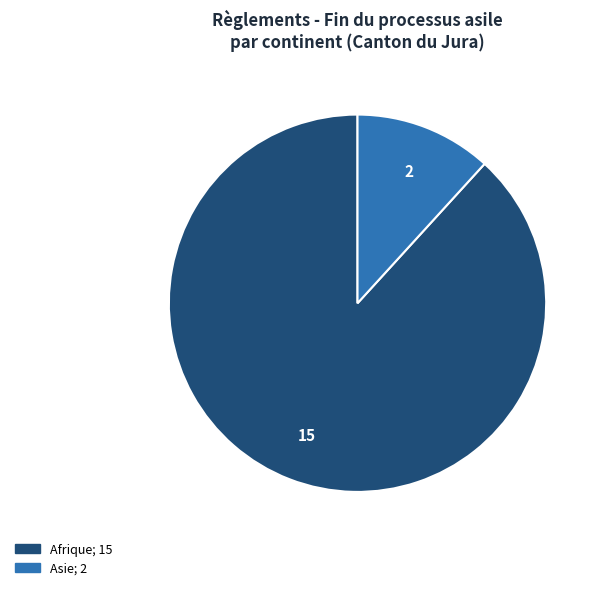

Does any single category account for the majority?

Yes